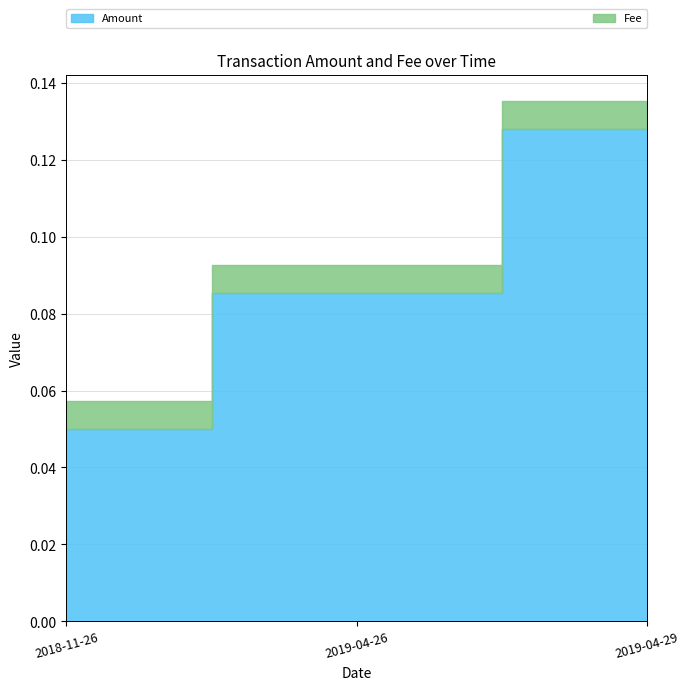

How many lines are shown in the chart?

2